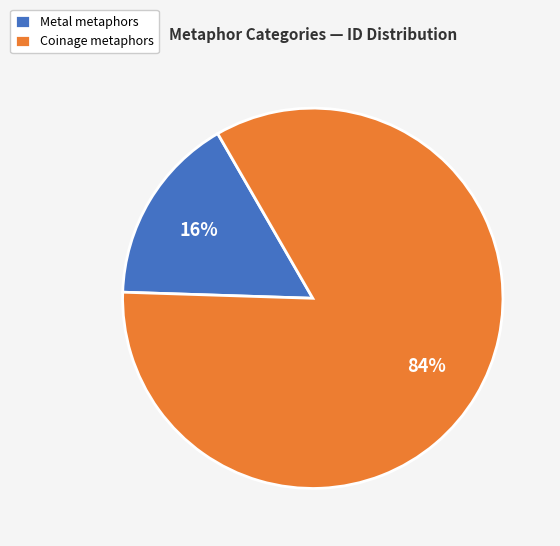

The Coinage metaphors slice represents 93% of the pie. True or false?

False